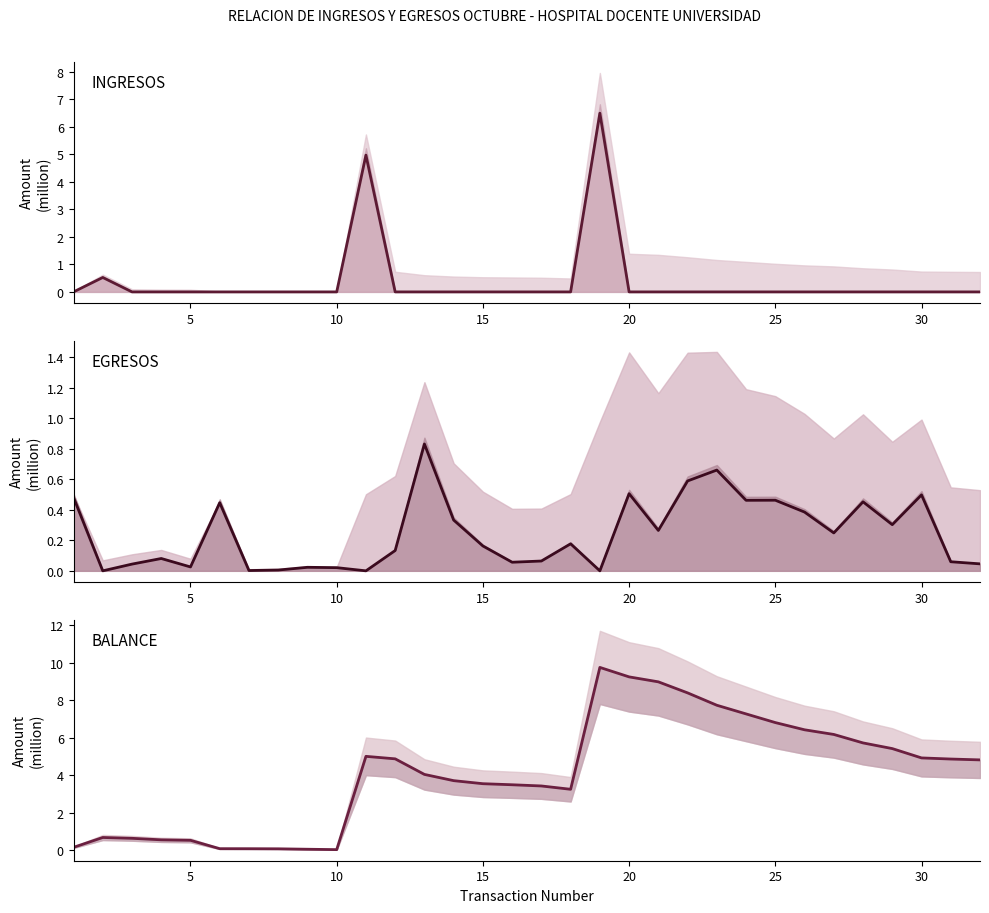

True or false: EGRESOS and INGRESOS cross at least once.

True